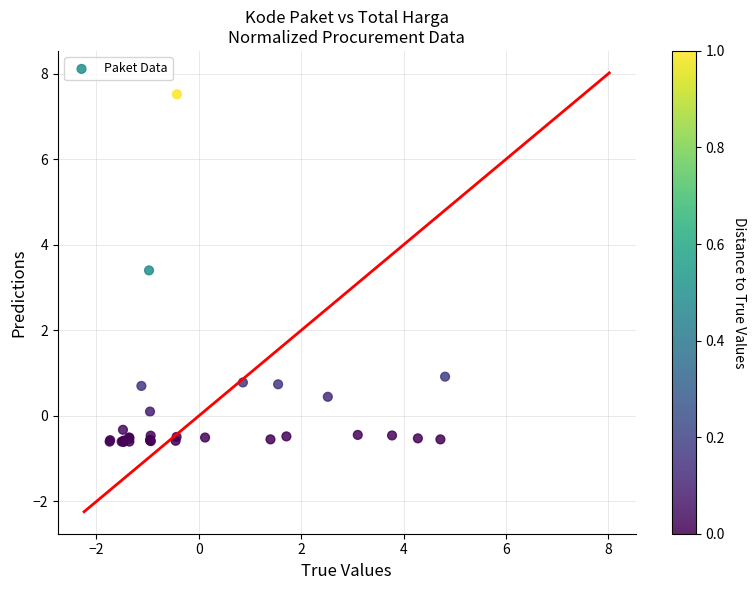

What Y value in the scatter plot is closest to 3?

3.4